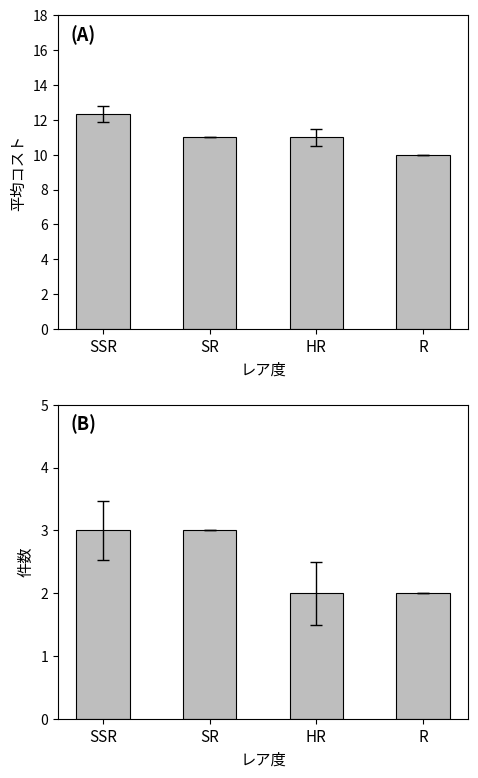

How many groups of bars are there?

4